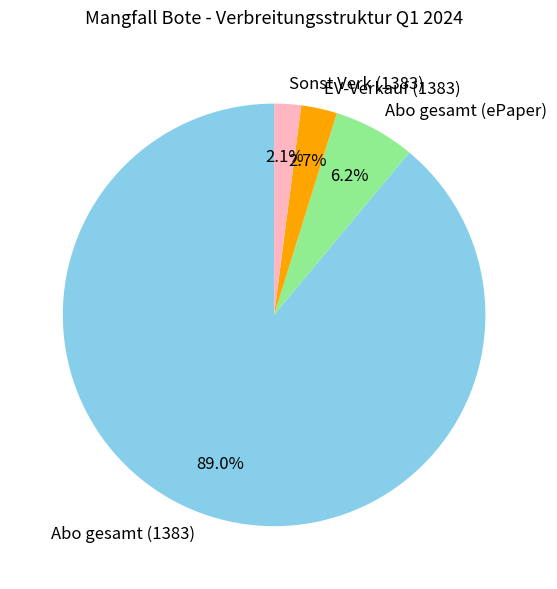

Is there a majority slice in this chart?

Yes